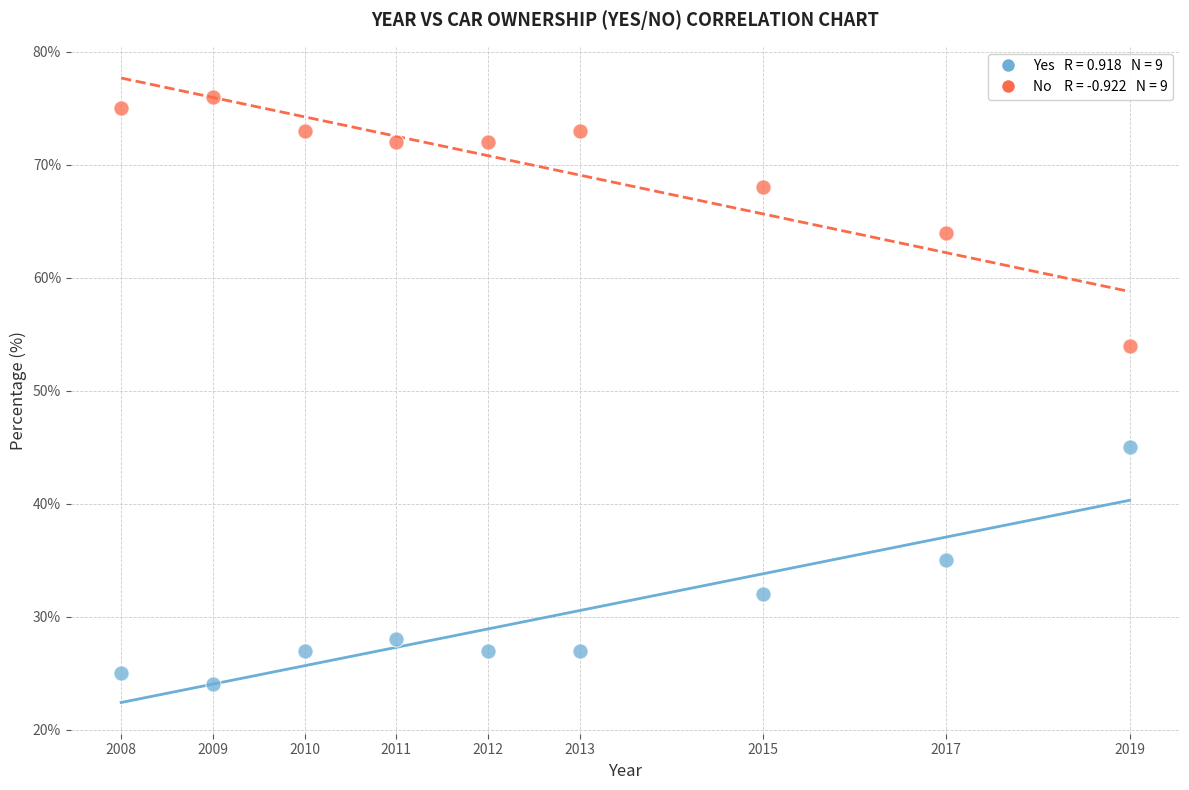

Across all data points, what is the range of Y values (max minus min)?

52